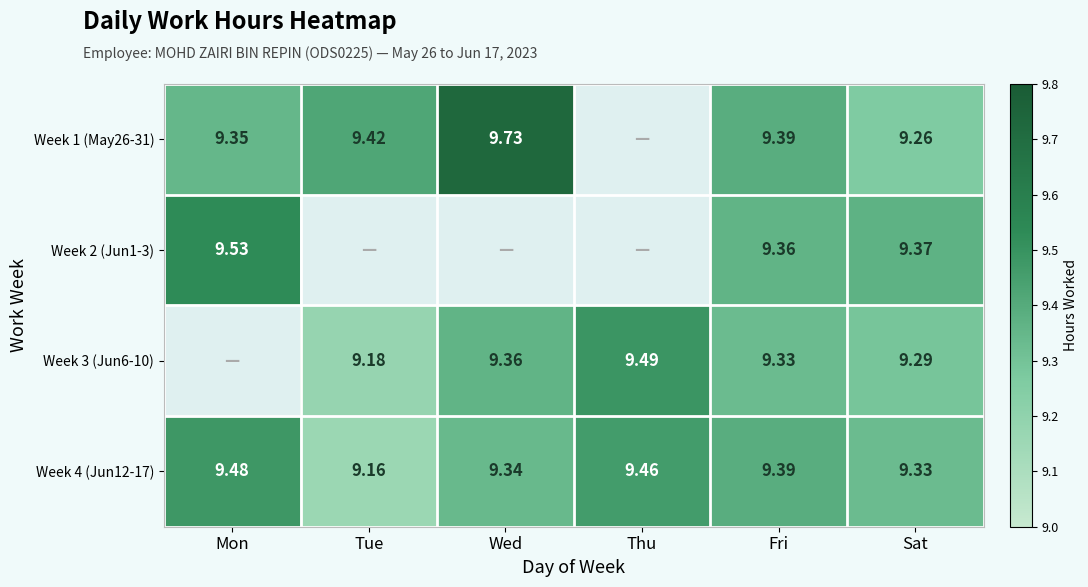

Where is Week 4 (Jun12-17) nearest to the value 9?

Tue